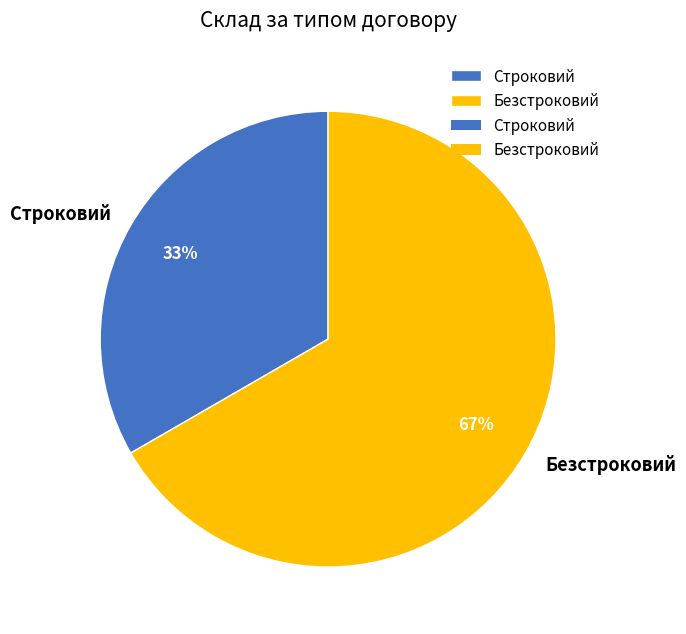

Which has a higher value, Безстроковий or Строковий?

Безстроковий